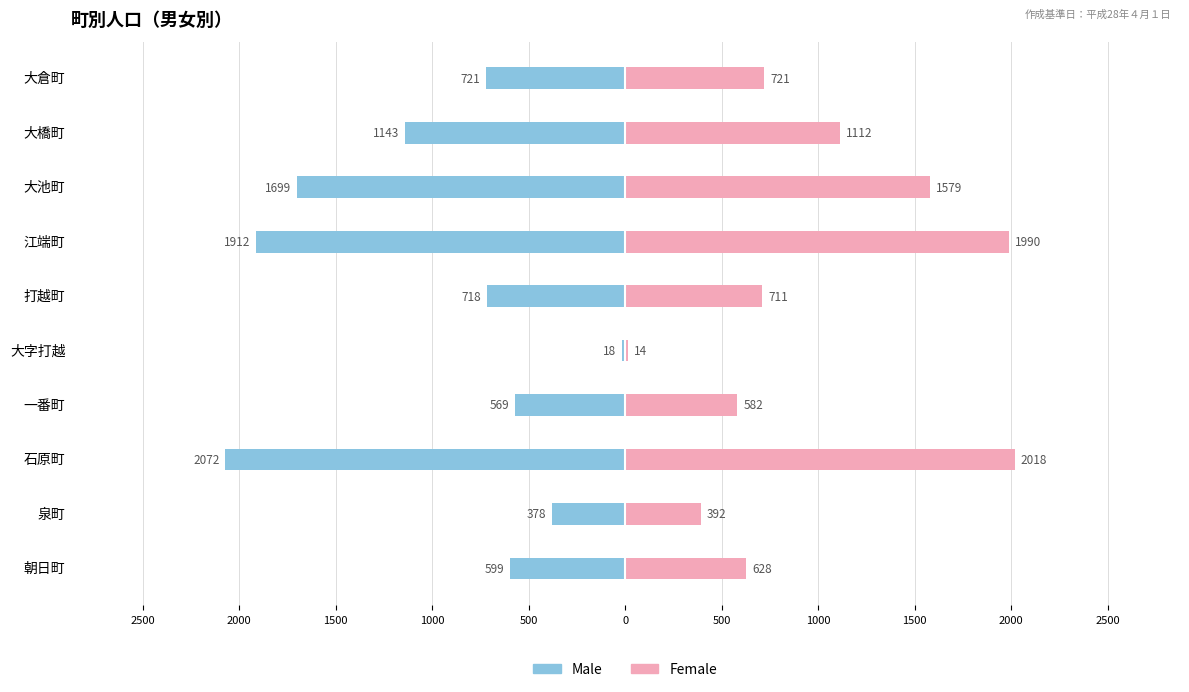

At how many categories does at least one series exceed -785?

10